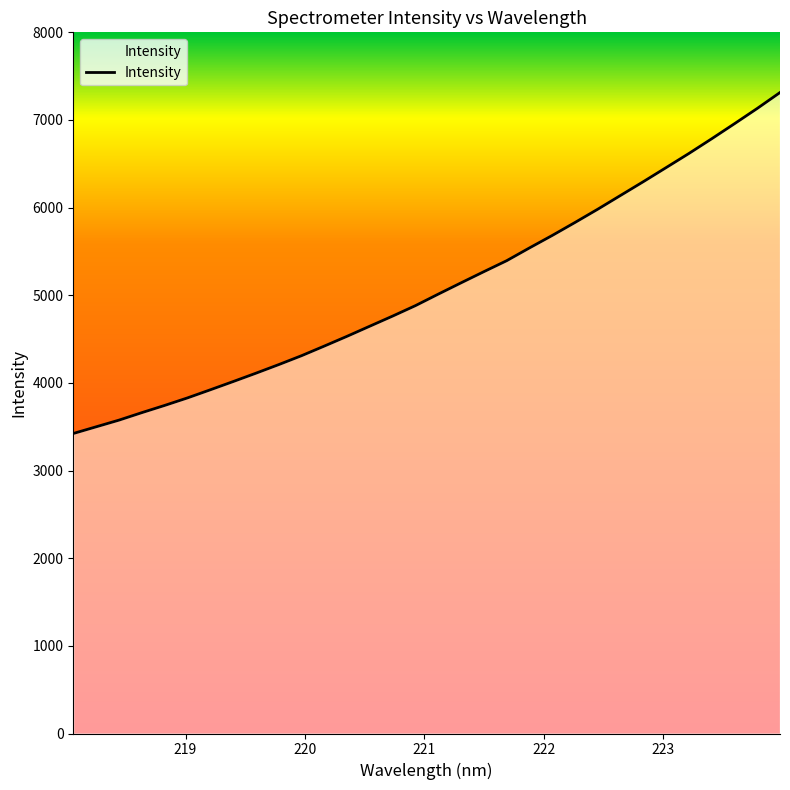

What is the greatest value displayed?

7313.4